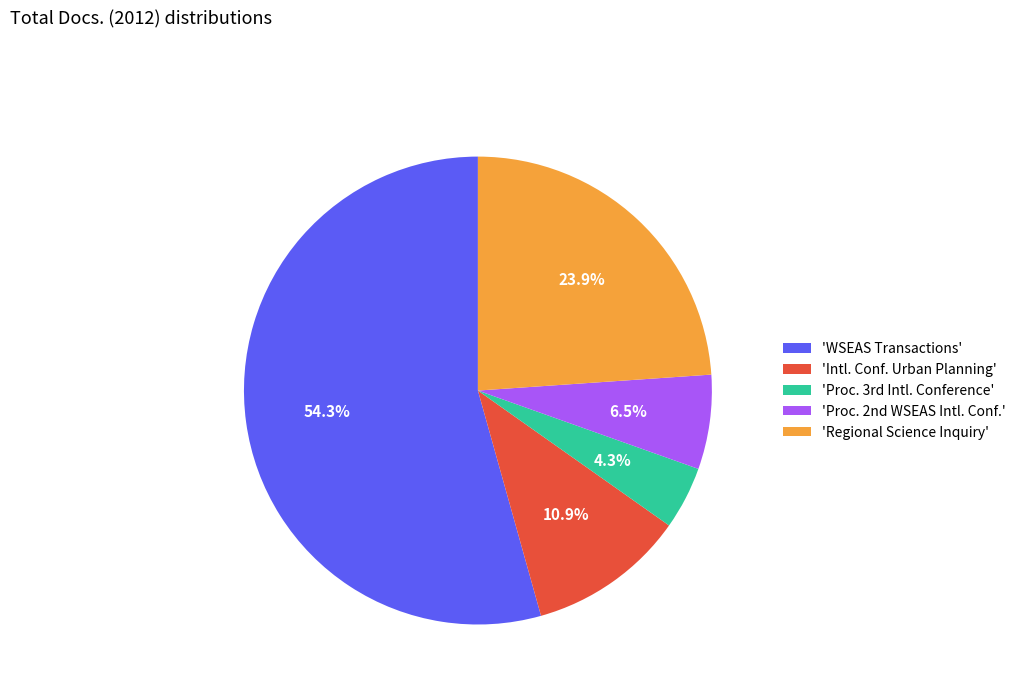

How many slices are in this pie chart?

5